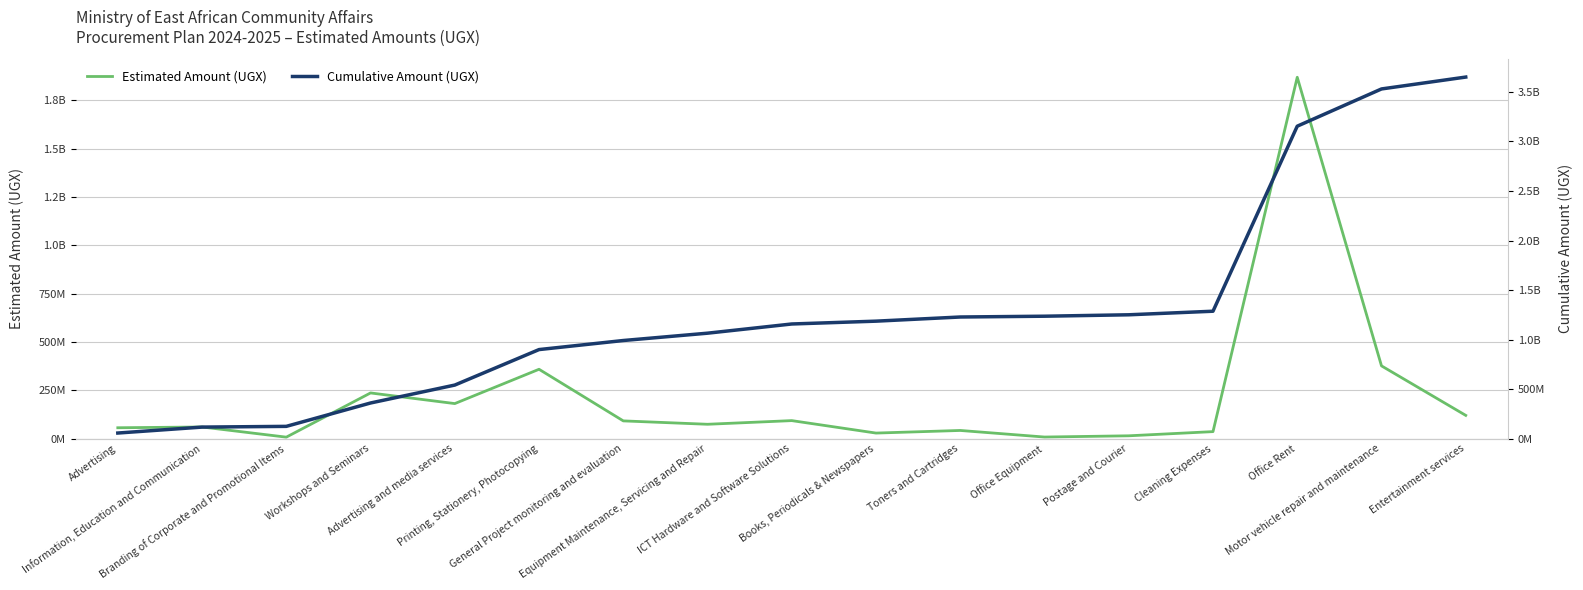

What value does the Cumulative Amount (UGX) series have at Toners and Cartridges, to the nearest 50?

1227726700